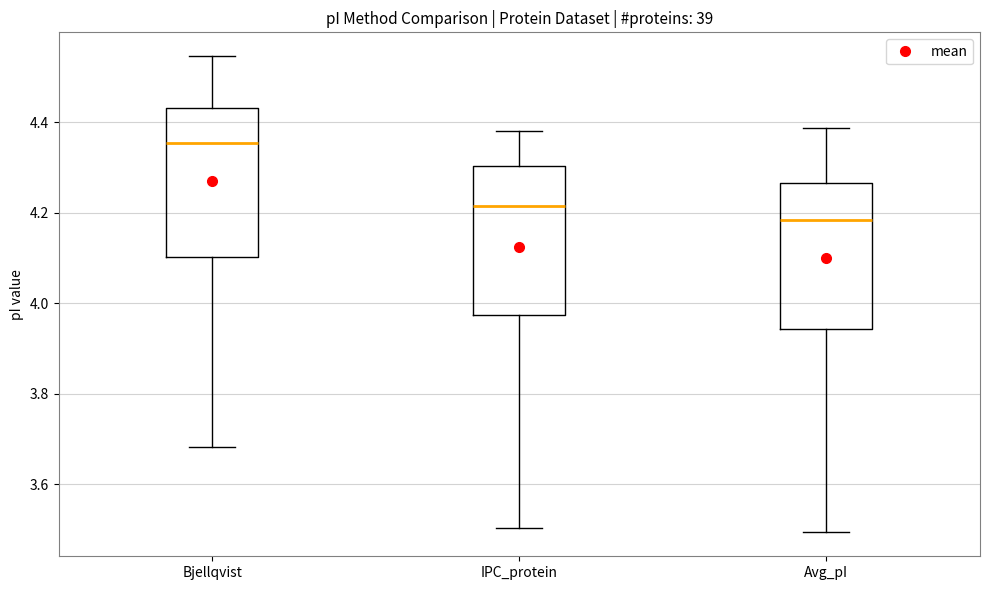

Which box's median line is the lowest?

Avg_pI